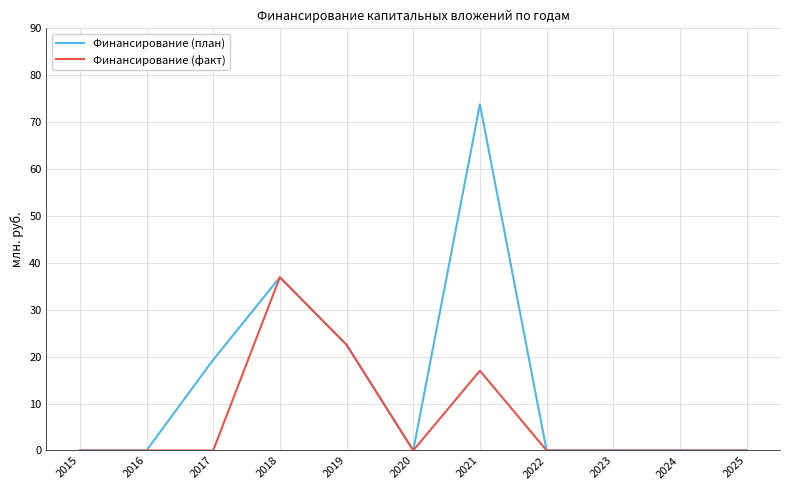

Which series has the largest range (max minus min)?

Финансирование (план)